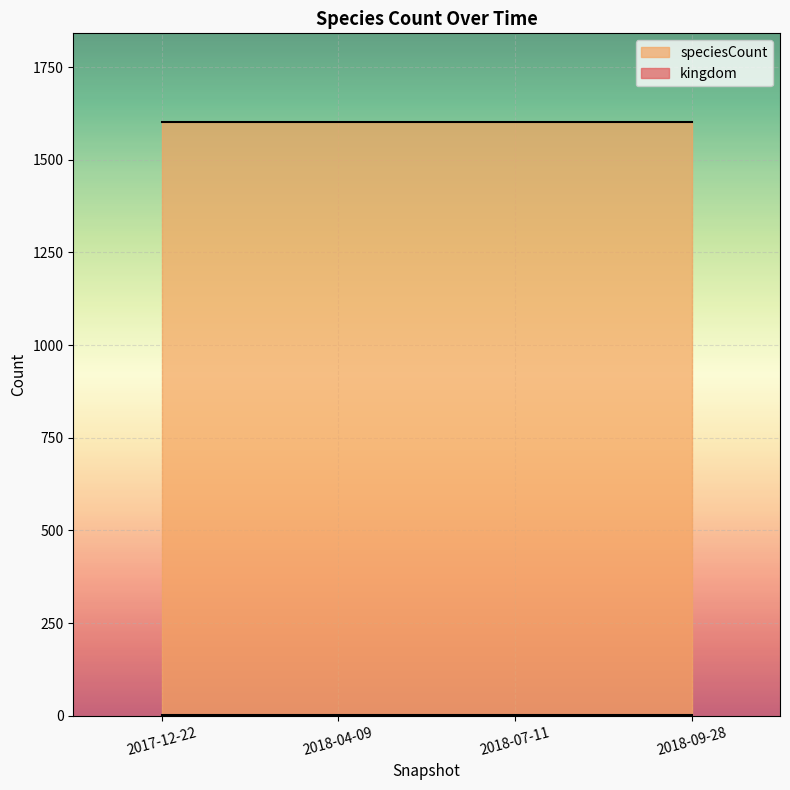

Which has a higher value, 2017-12-22 or 2018-09-28?

2017-12-22